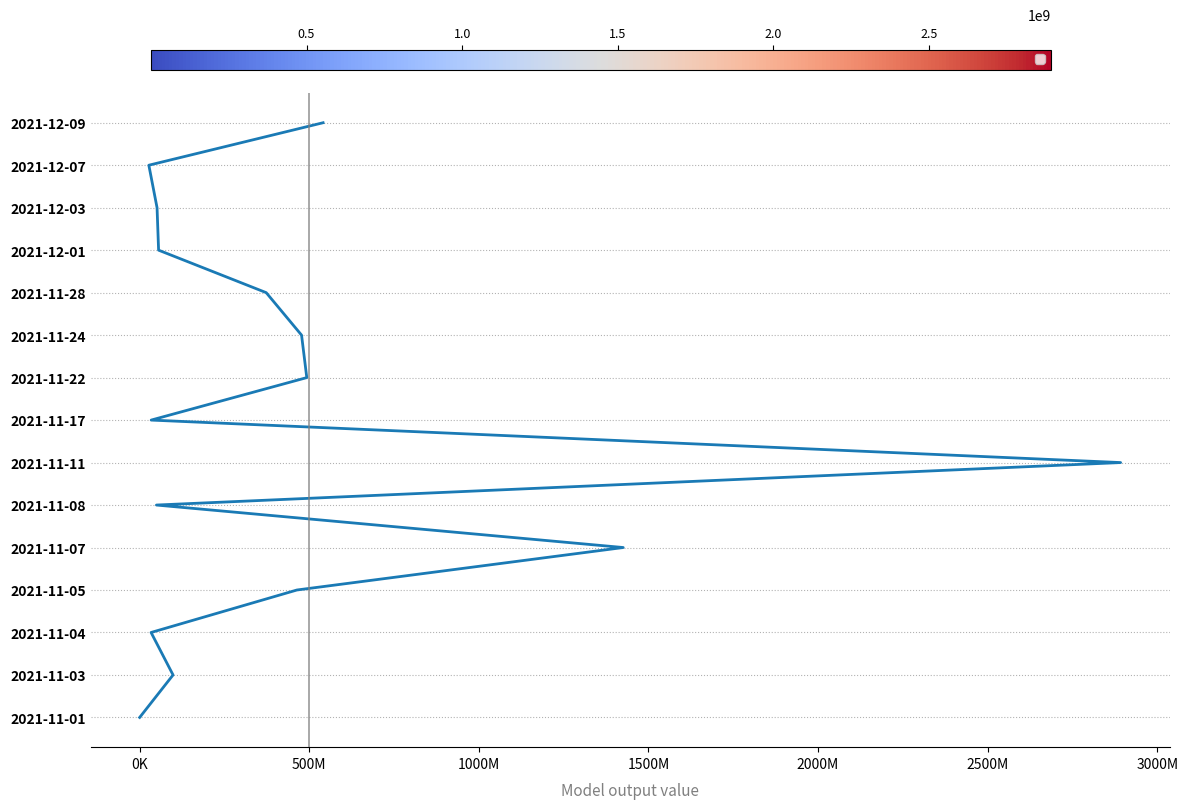

Does the chart display data point markers on the line(s)?

No